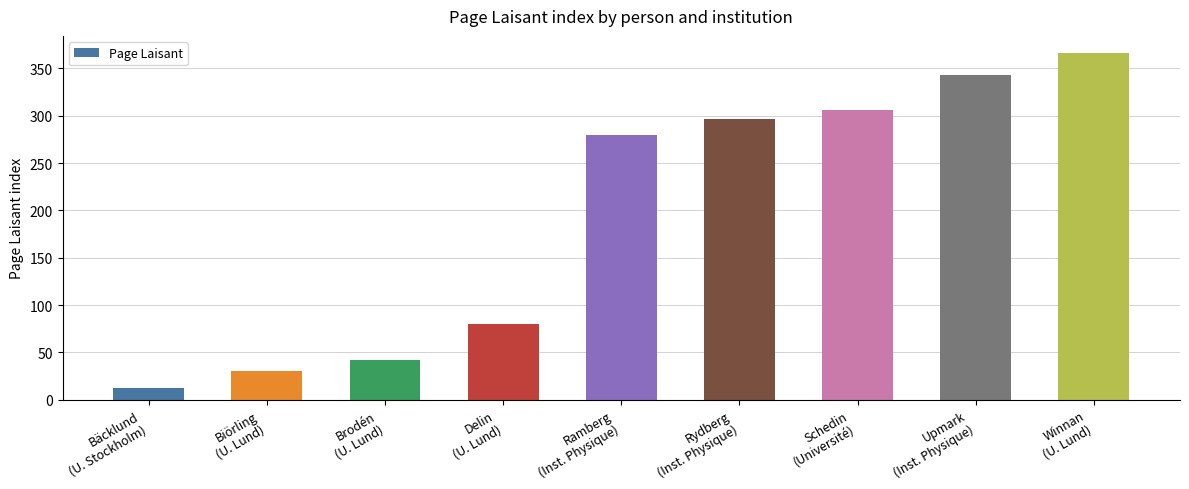

Reading left to right, transcribe all the data shown in this chart.

13	30	42	80	280	297	306	343	366